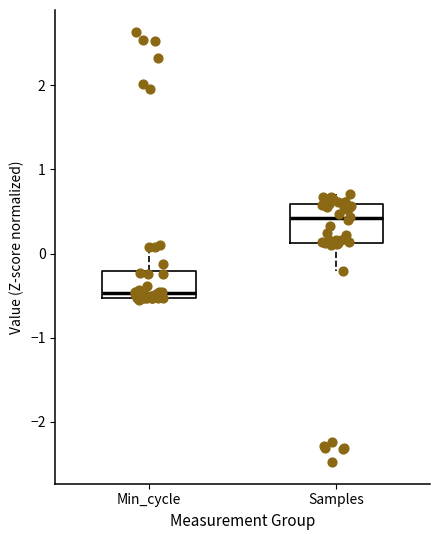

Reading left to right, read every box against the y-axis: the position of its median line, the range the box covers, and the ends of its whiskers. The values are not printed on the chart, so give them approximately, as read against the axis.

Min_cycle: median -0.5 (just above the box's lower edge), box -0.5 to -0.2, whiskers -0.6 to 0.1
Samples: median 0.4, box 0.1 to 0.6, whiskers -0.2 to 0.7